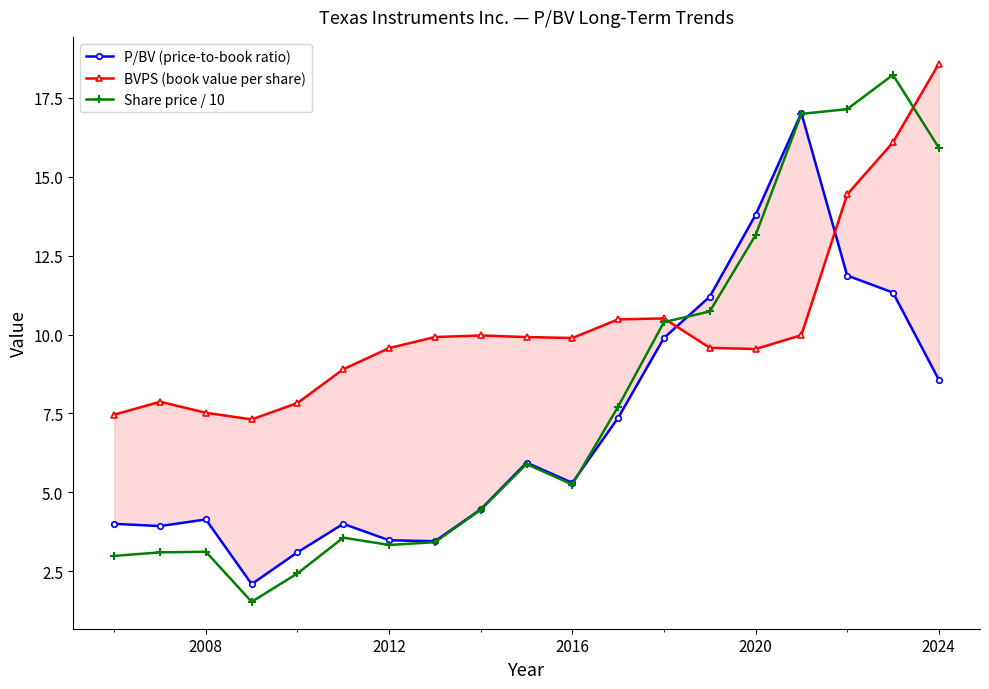

Is it true that Share price / 10 equals 5.2 at 2016?

True